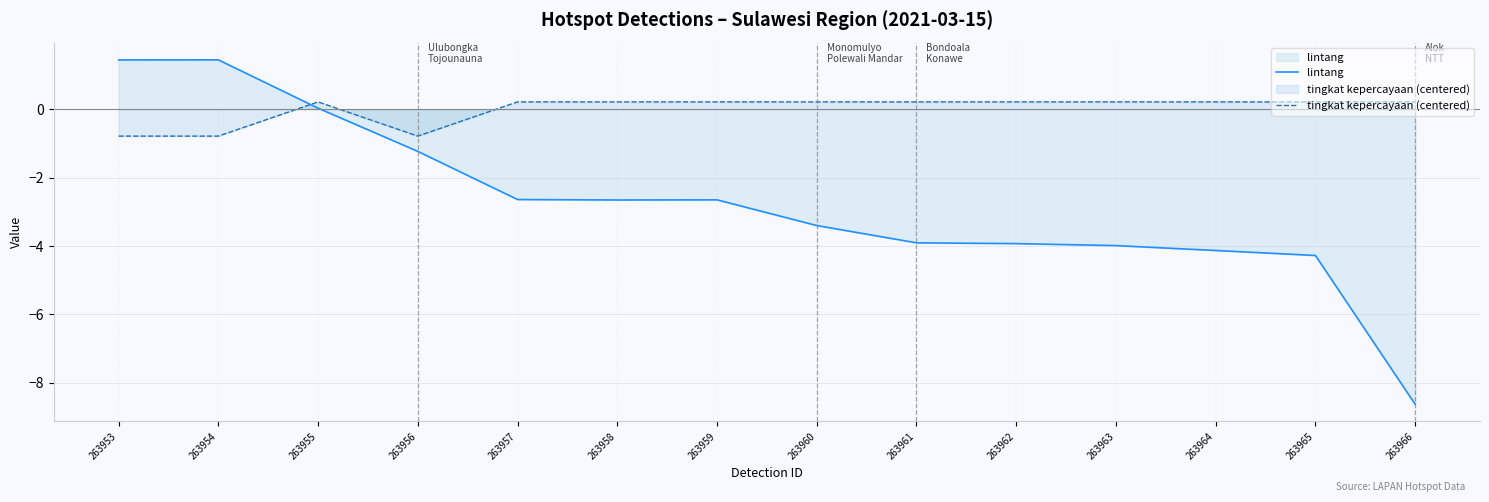

Rank the series at 263961 from highest to lowest value.

tingkat kepercayaan (centered), lintang